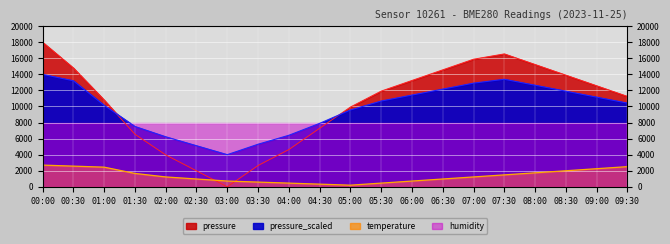

True or false: pressure_scaled and temperature cross at least once.

False